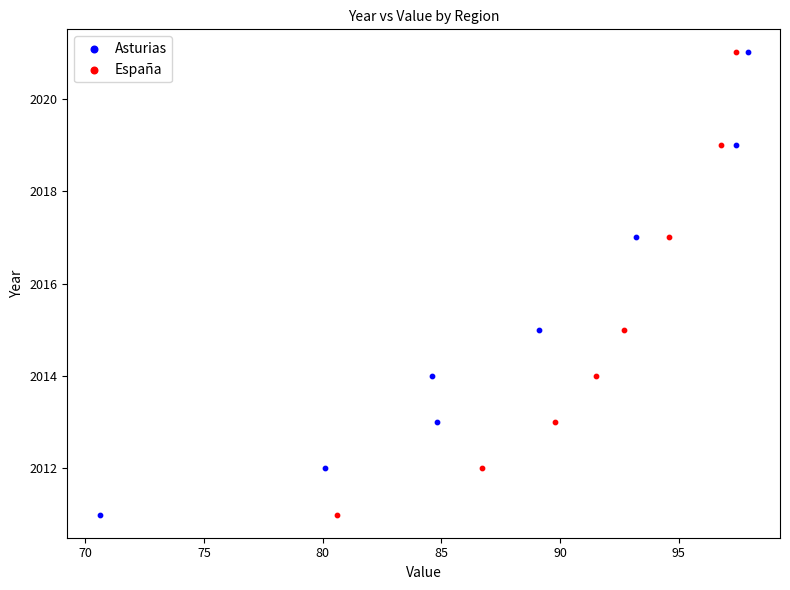

What are all the series names shown in the legend?

Asturias, España